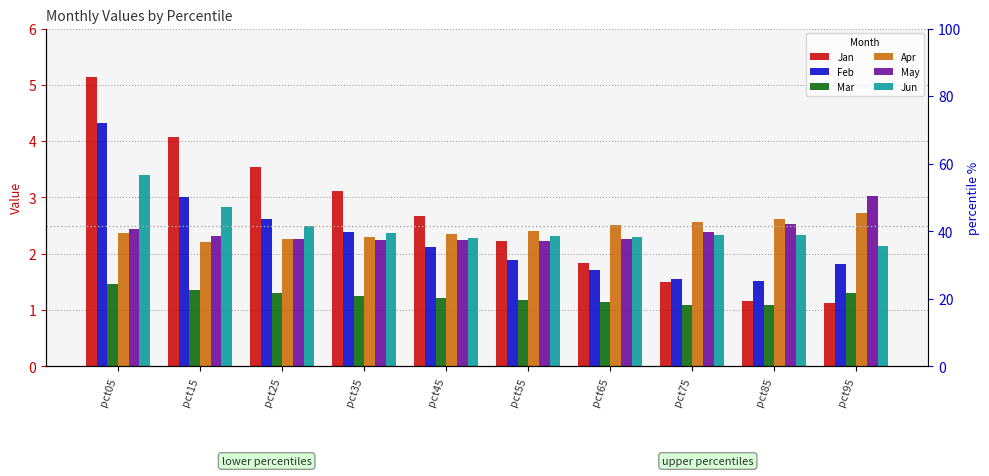

What is the sum of all Mar values?

12.4